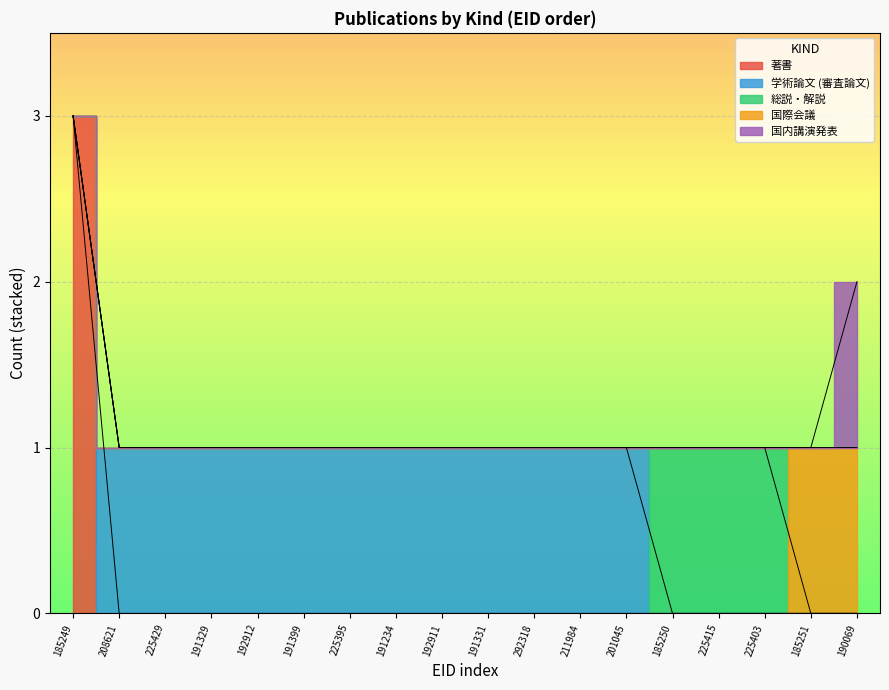

What is the label of the 7th point from the left?

225395